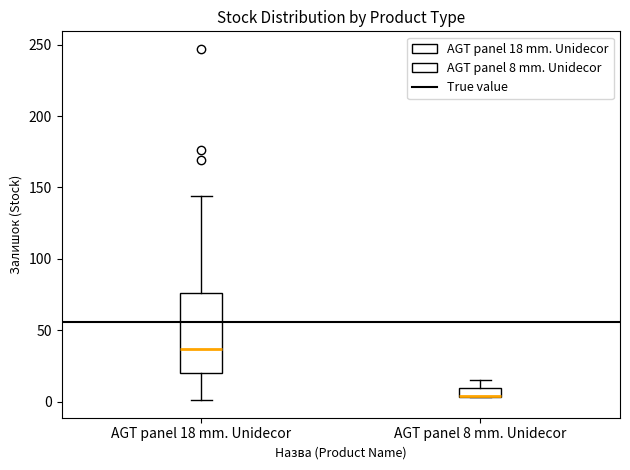

Where is the lower edge of the box for AGT panel 8 mm. Unidecor on the y-axis? The values are not printed on the chart, so give them approximately, as read against the axis.

5